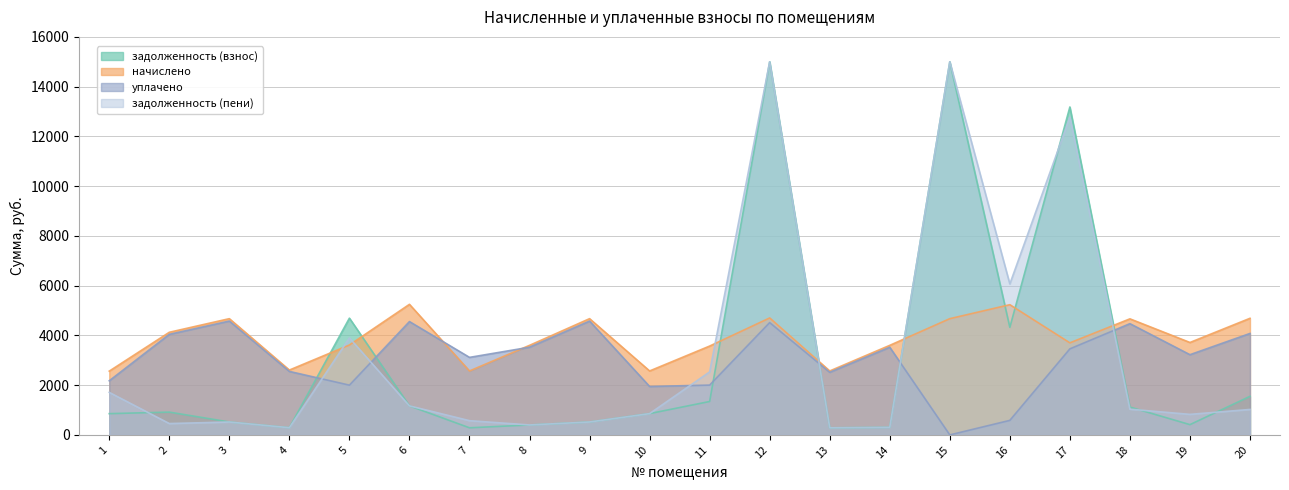

The начислено series shows 4701.6 at 12. True or false?

True